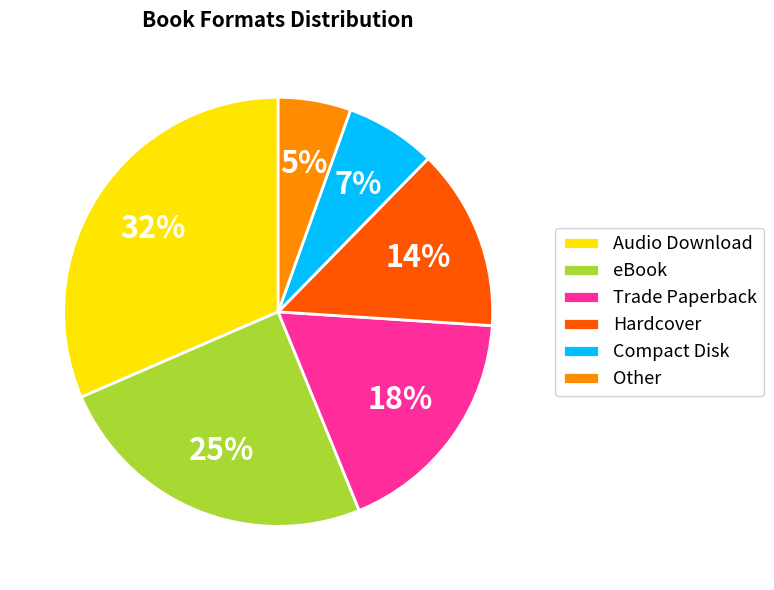

Combined, do Audio Download and Hardcover account for over 50%?

No